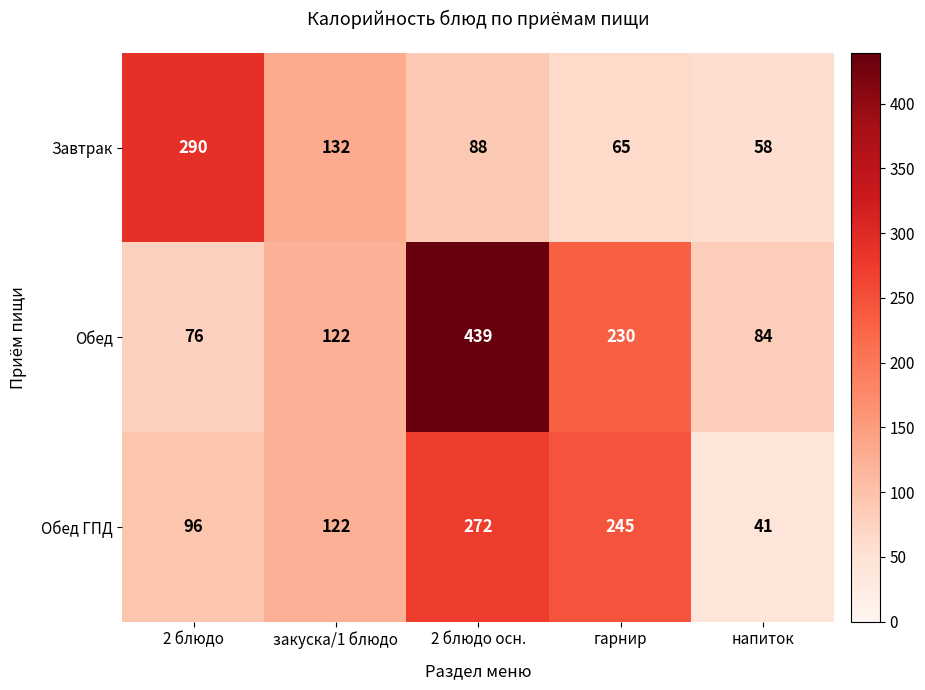

Which series has the largest total across all categories?

Обед